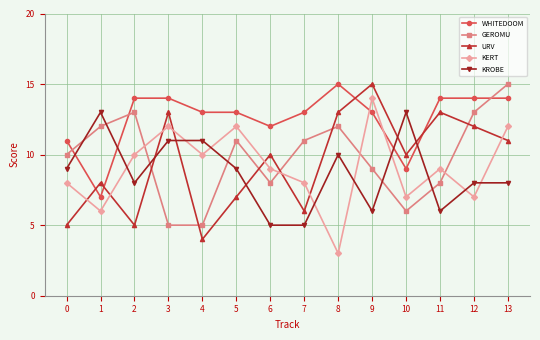

At 11, list the series in order from largest to smallest.

WHITEDOOM, URV, KERT, GEROMU, KROBE